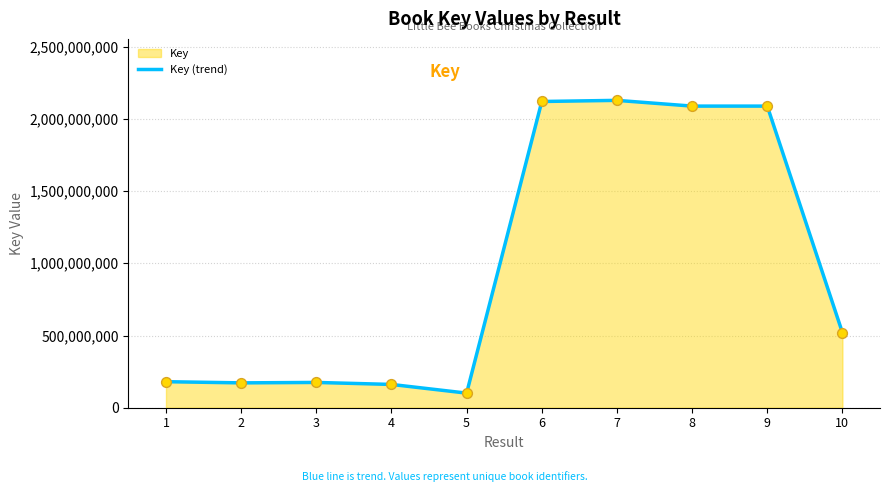

What is the change in value from 5 to 6?

+2019224647